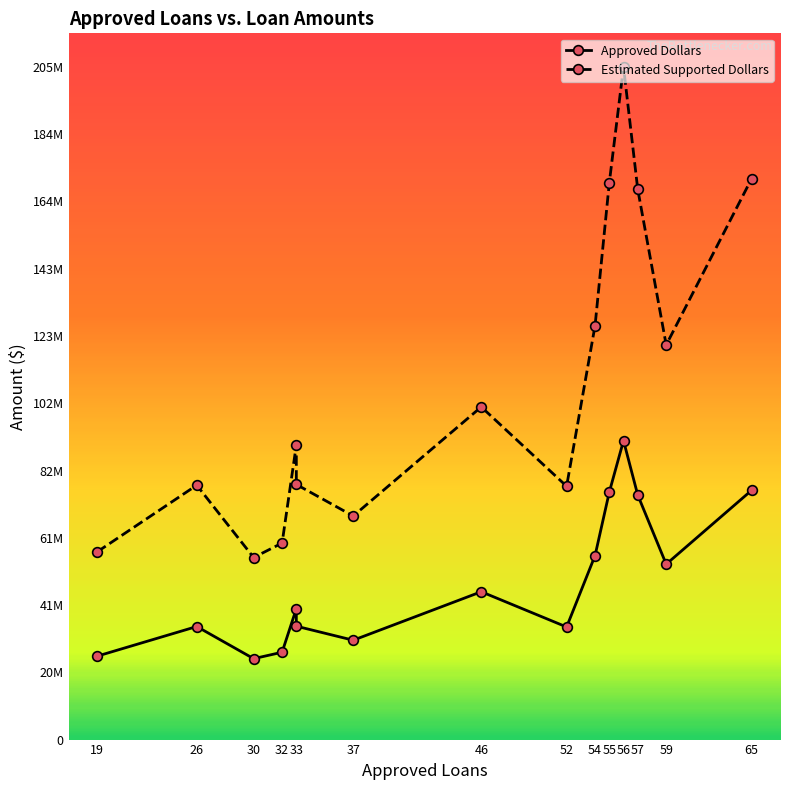

The value of Estimated Supported Dollars at 26 is 77638500. True or false?

True